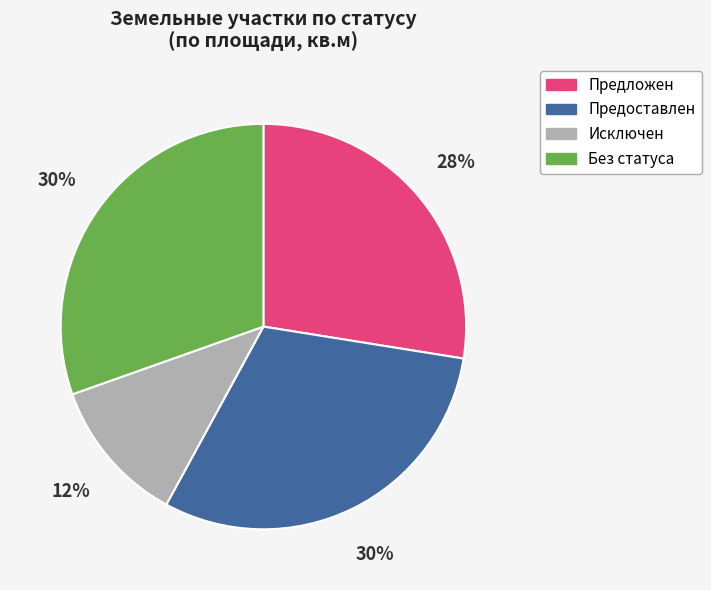

To the nearest percent, what is the average slice percentage?

25%